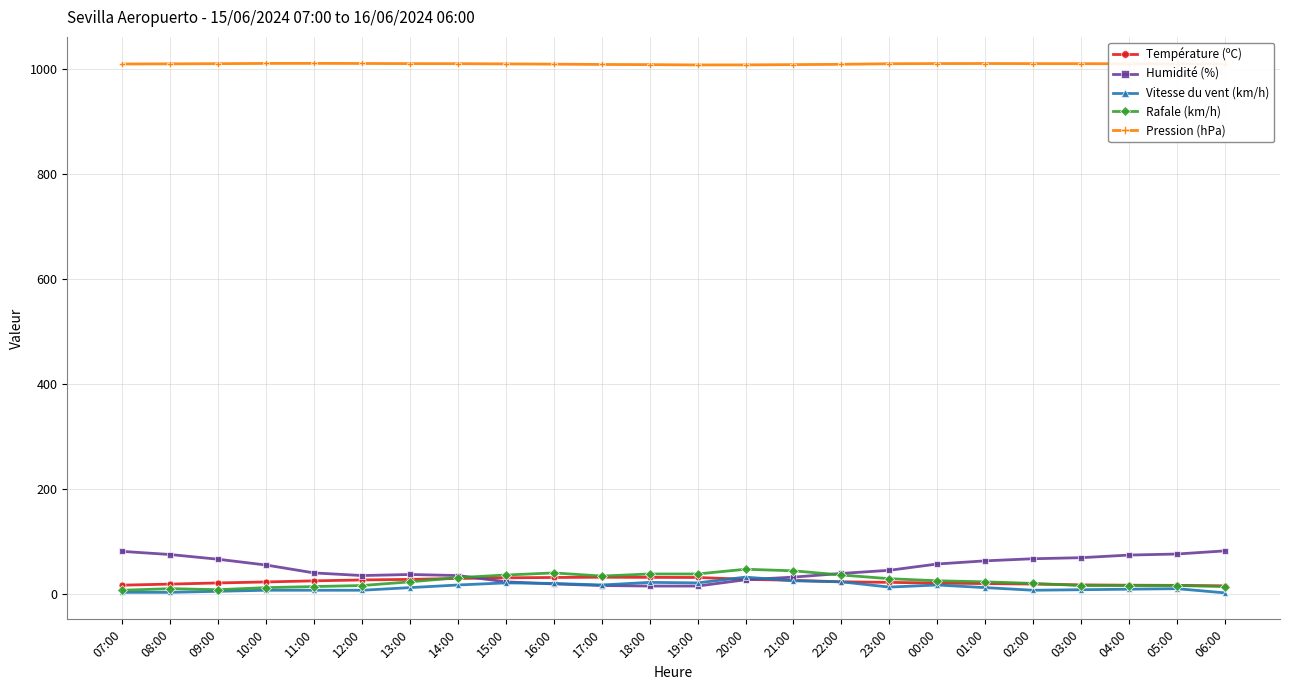

True or false: Vitesse du vent (km/h) has more than 1 interior local peaks.

True